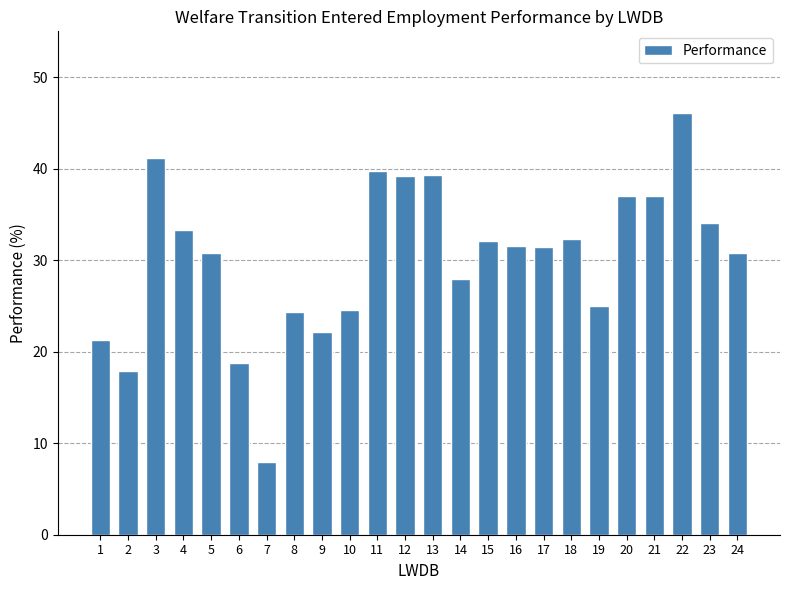

What is the approximate value at 9?

22.2